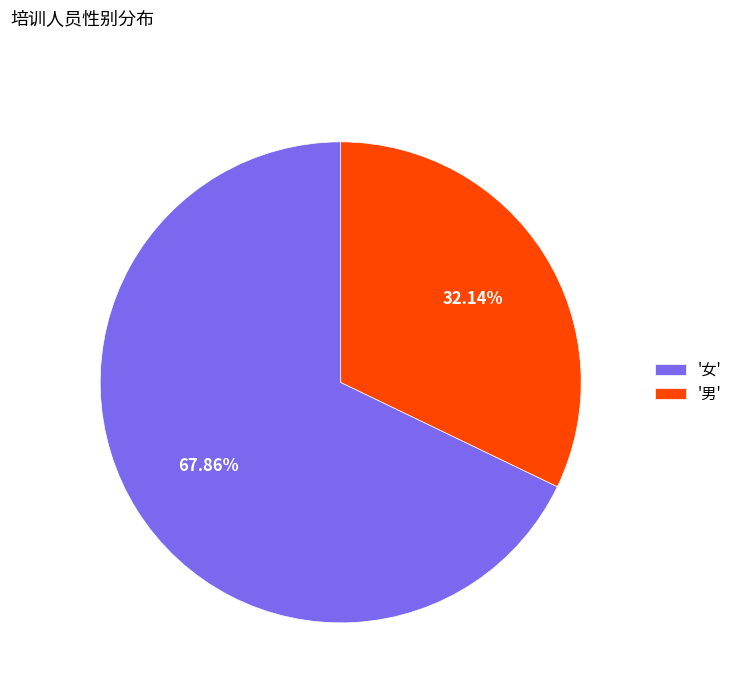

Is there any slice that represents more than half of the pie?

Yes